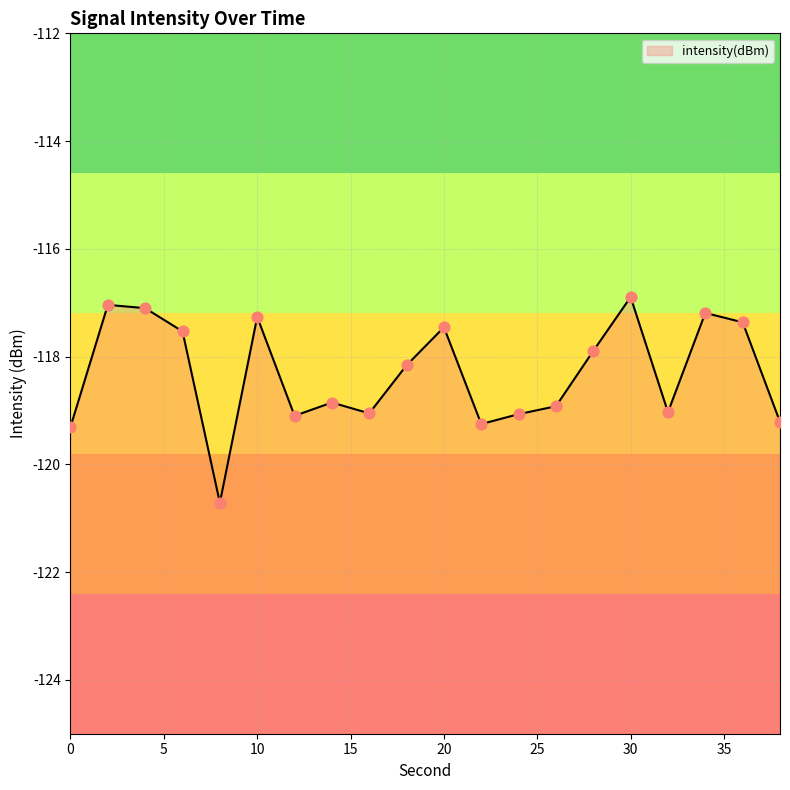

Between 36 and 6, which is larger?

36